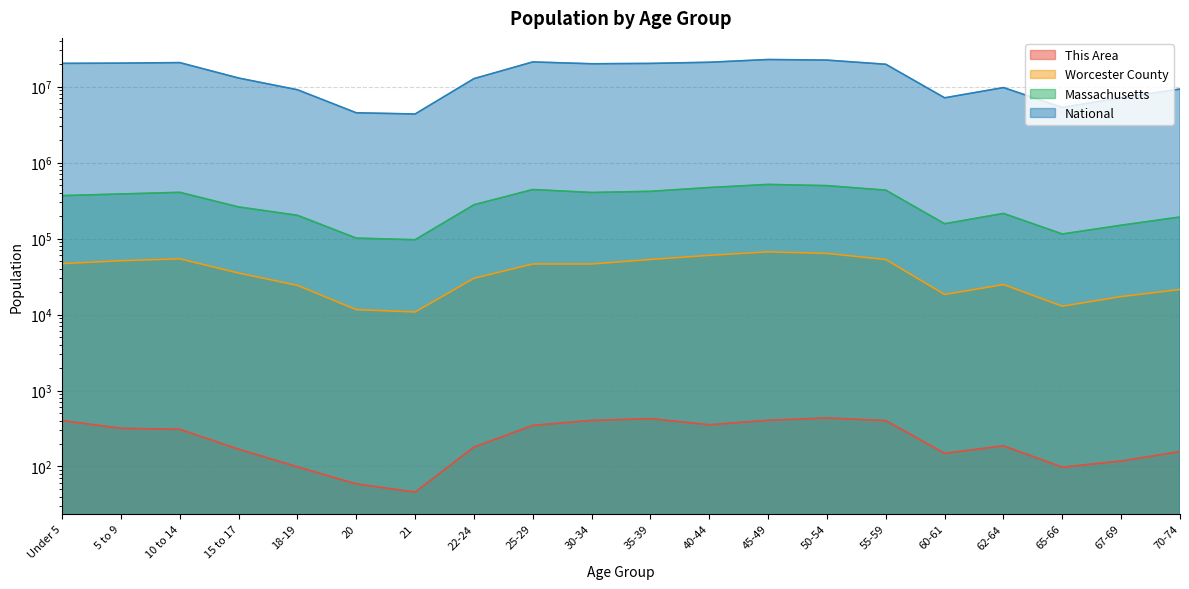

Where is Massachusetts nearest to the value 305903?

22-24